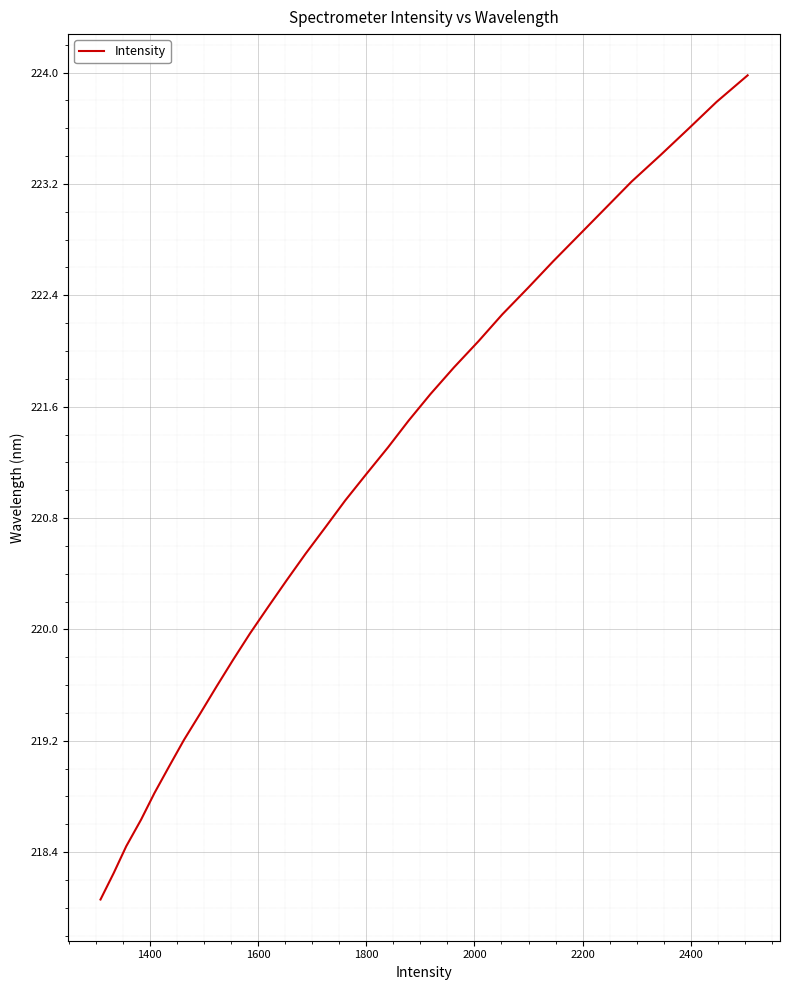

What is the minimum value shown in the chart?

218.1